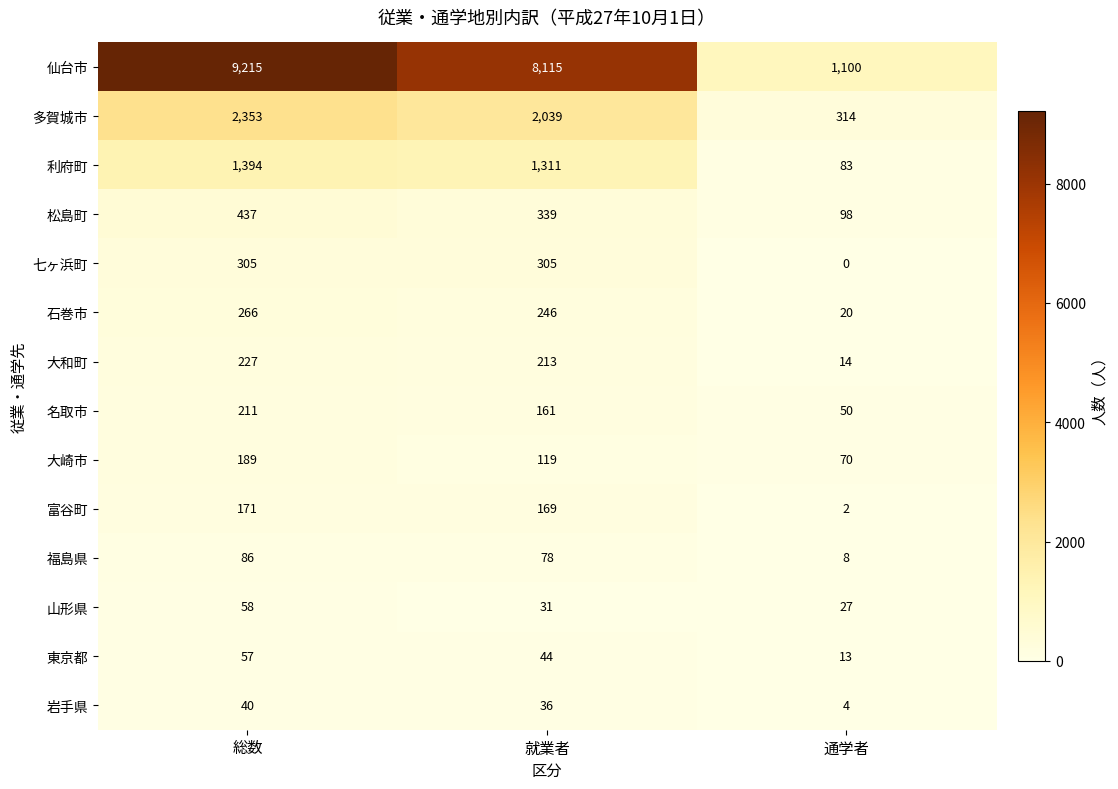

Is it true that 富谷町 equals 3 at 通学者?

False